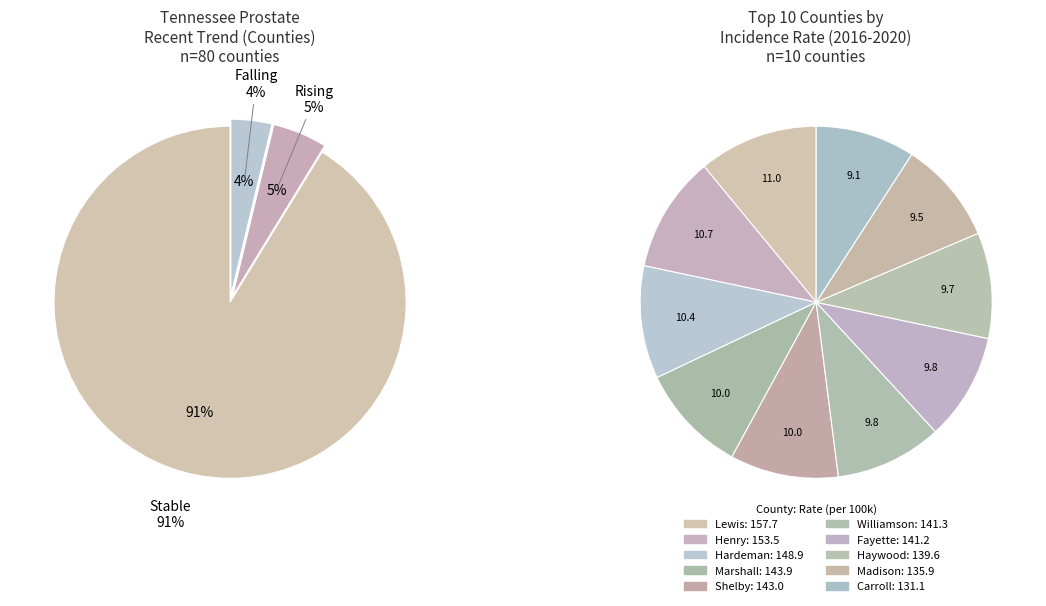

Is there any slice that represents more than half of the pie?

Yes